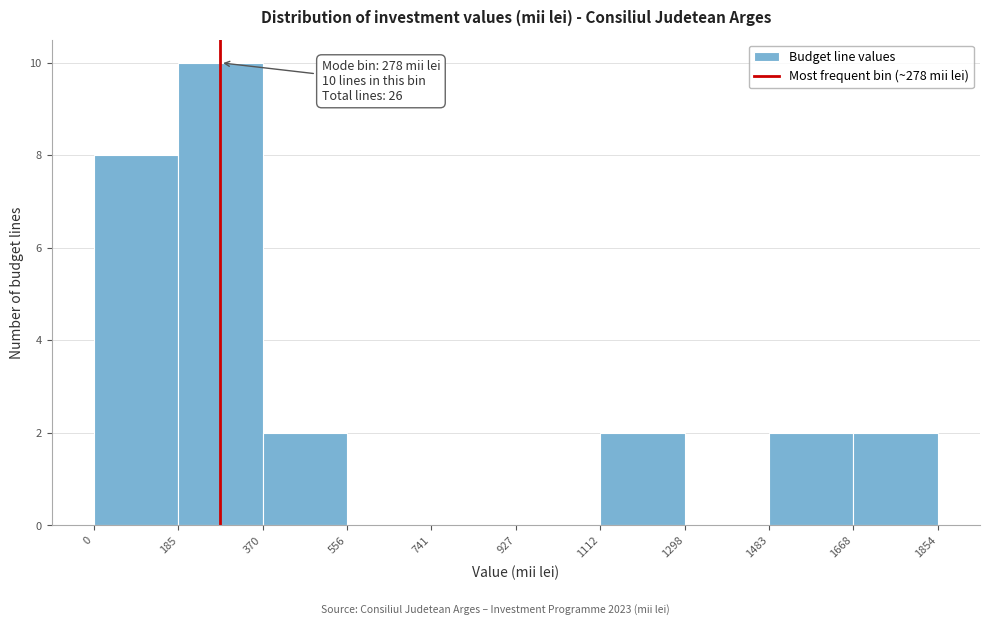

Which range on the x-axis has the tallest bar?

185 to 370